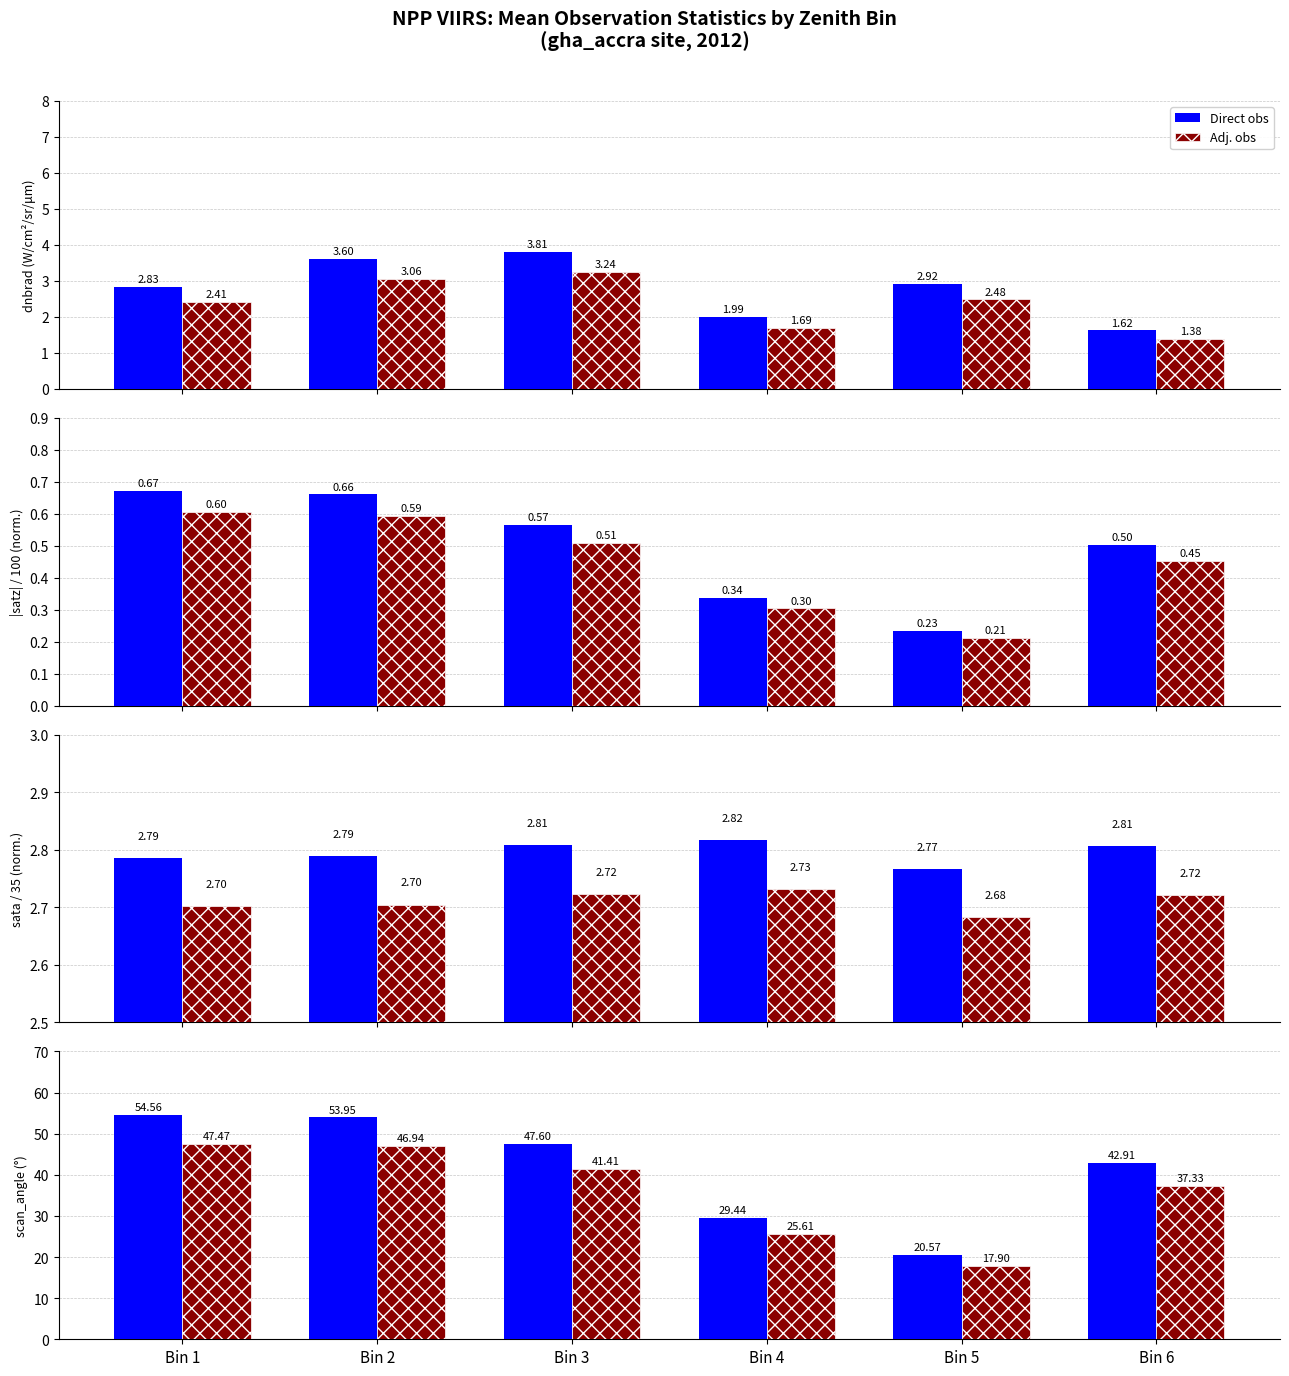

At Bin 1, list the series in order from largest to smallest.

Direct obs, Adj. obs